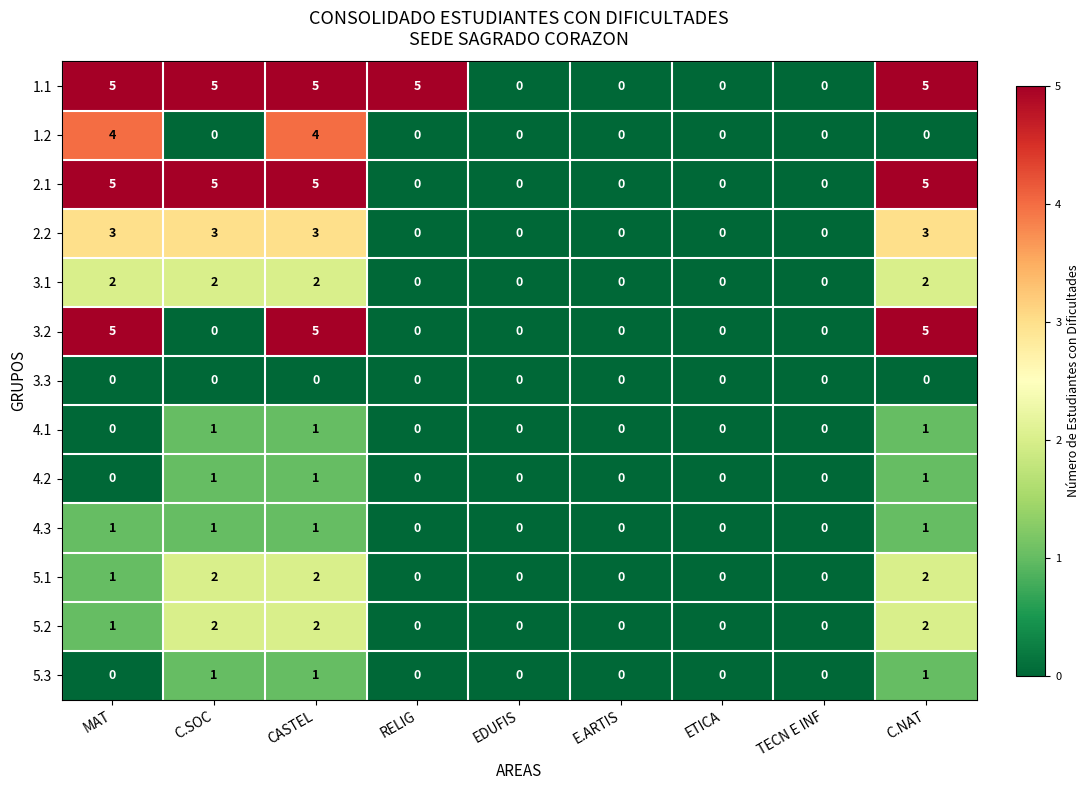

Count the 3.1 values in the range 0 to 2.

9